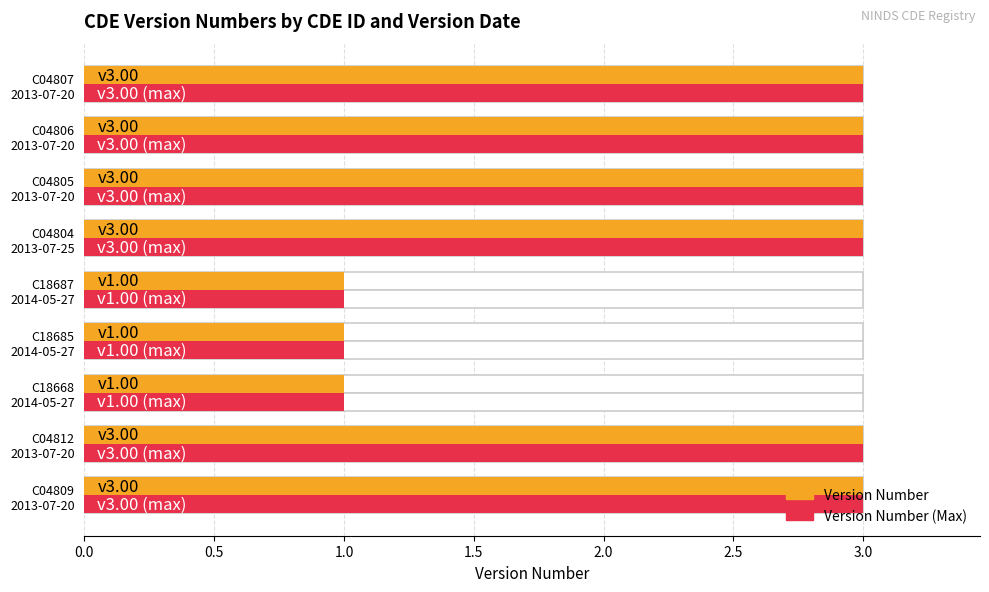

What is the greatest value displayed?

3